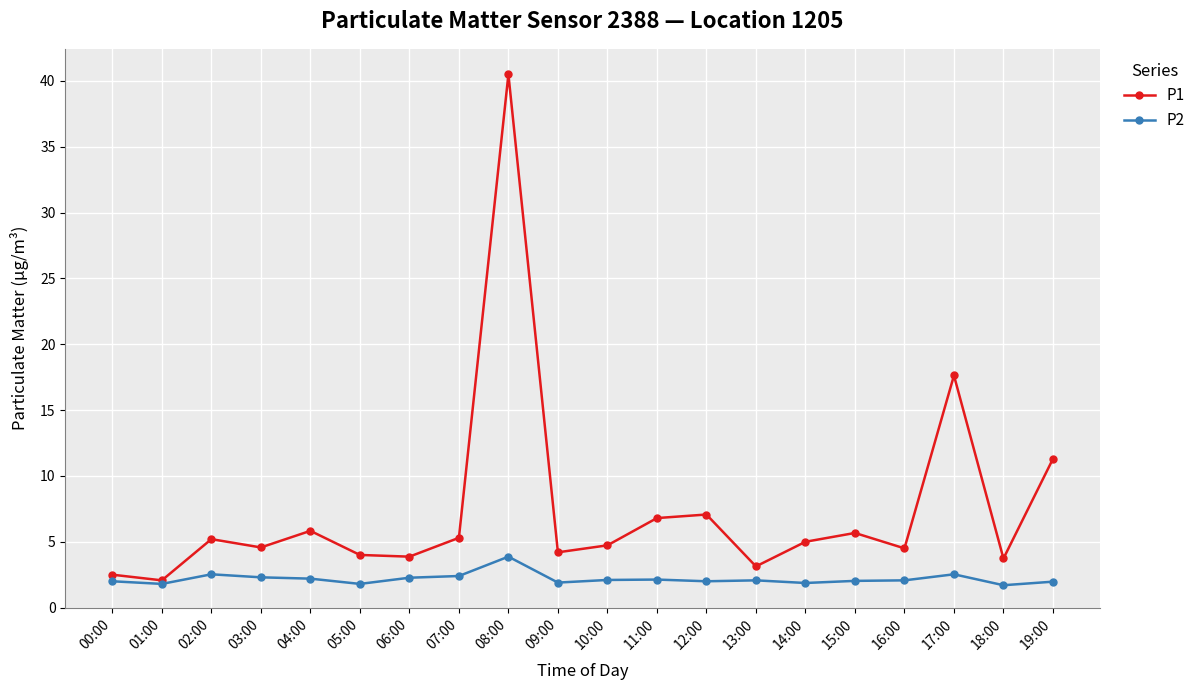

What is the total value across all series at 18:00?

5.4